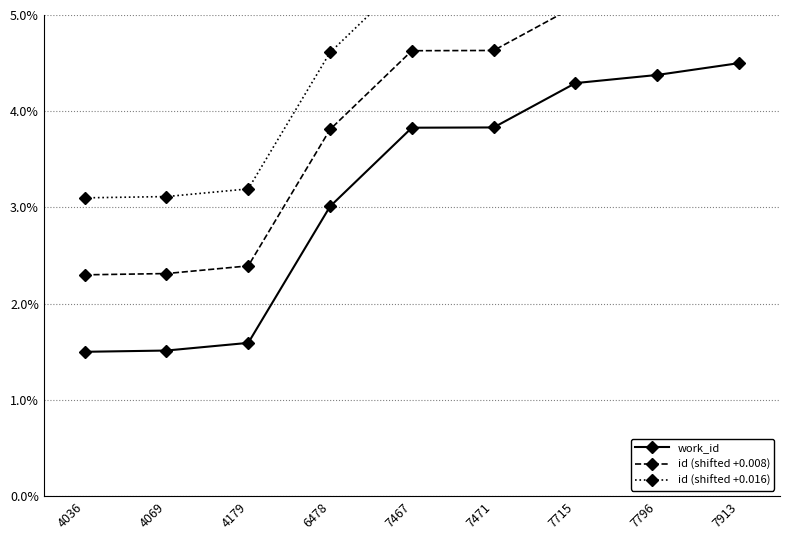

How many data points does each series have?

9